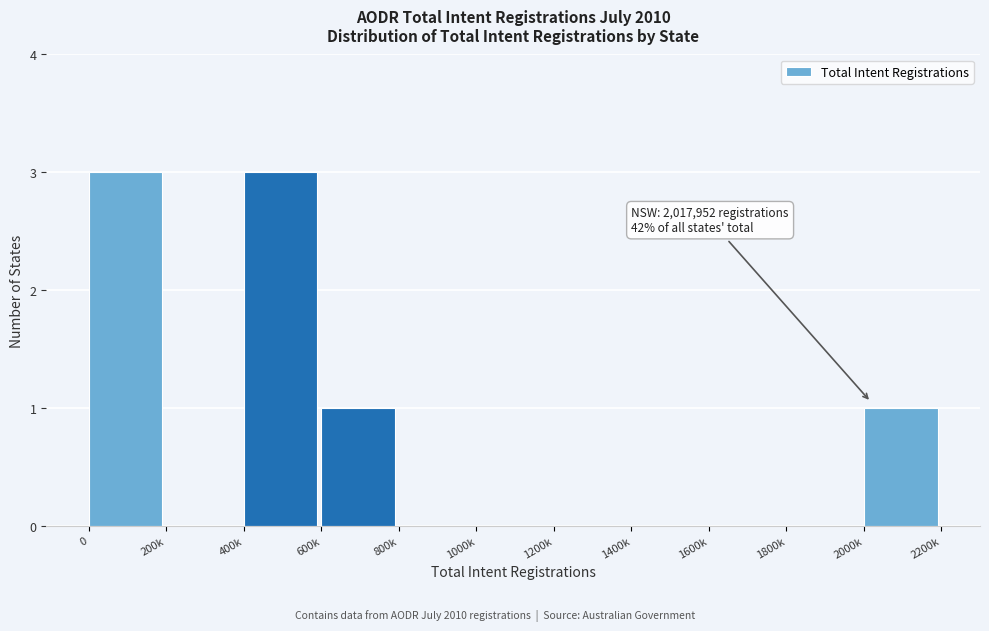

Reading left to right, what are all the values shown in this chart?

0=3	200k=0	400k=3	600k=1	800k=0	1000k=0	1200k=0	1400k=0	1600k=0	1800k=0	2000k=1